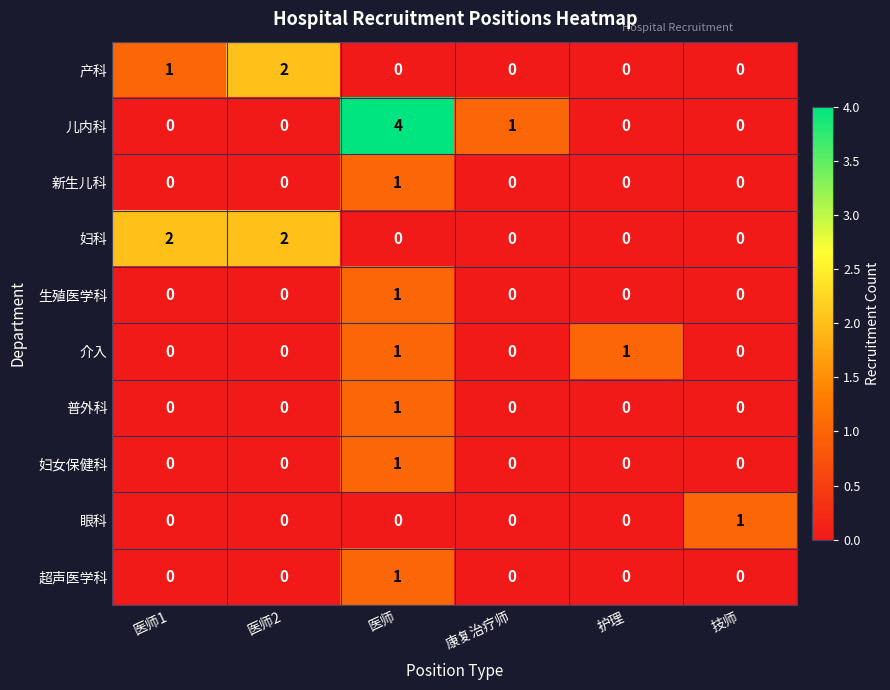

How many series are shown in this chart?

10